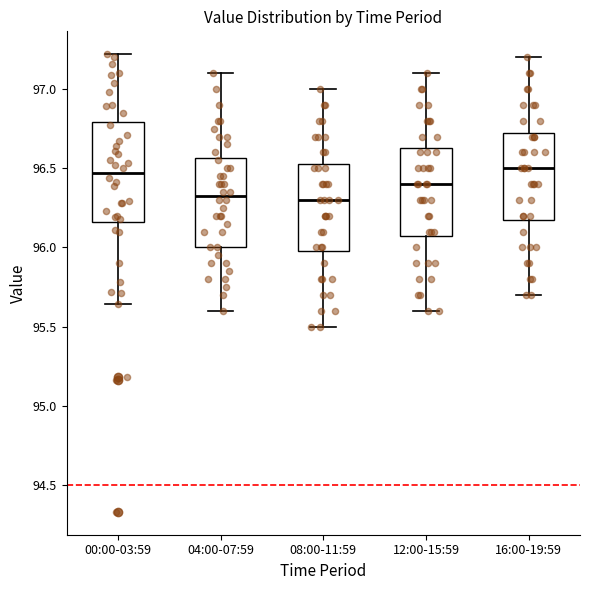

Comparing the boxes themselves (not the whiskers), which one is the tallest?

00:00-03:59